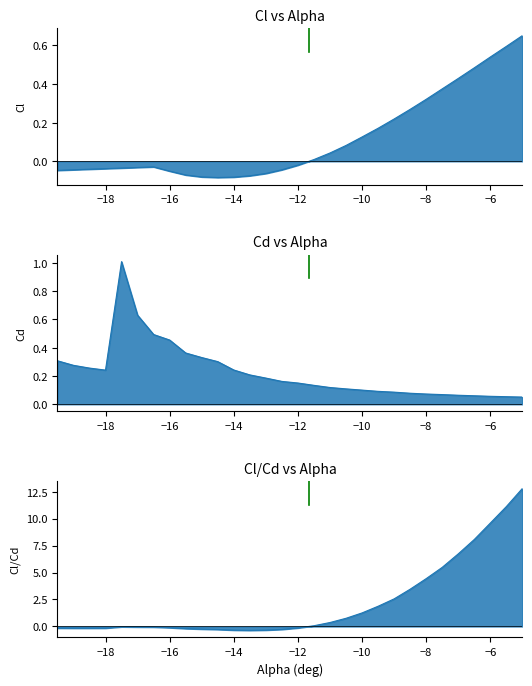

Which series has the largest range (max minus min)?

Cl/Cd